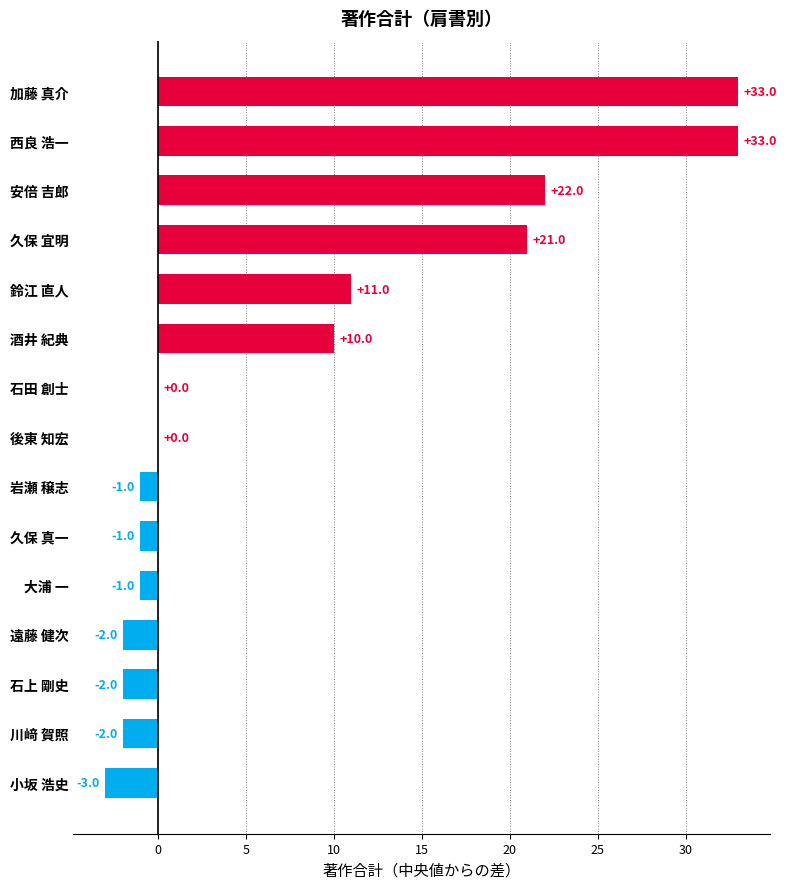

What is the maximum value shown in the chart?

33